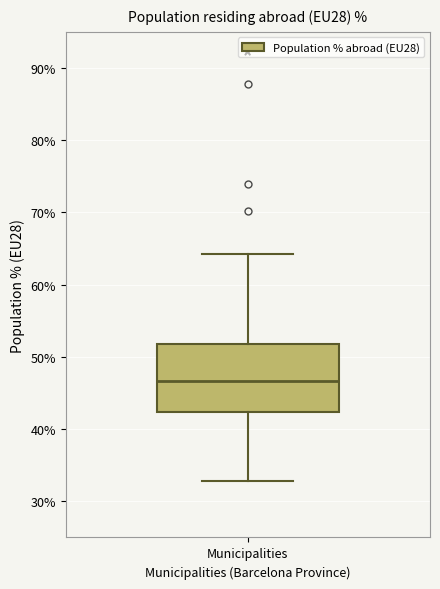

Where does the median line of the box for Municipalities sit on the y-axis? The values are not printed on the chart, so give them approximately, as read against the axis.

47